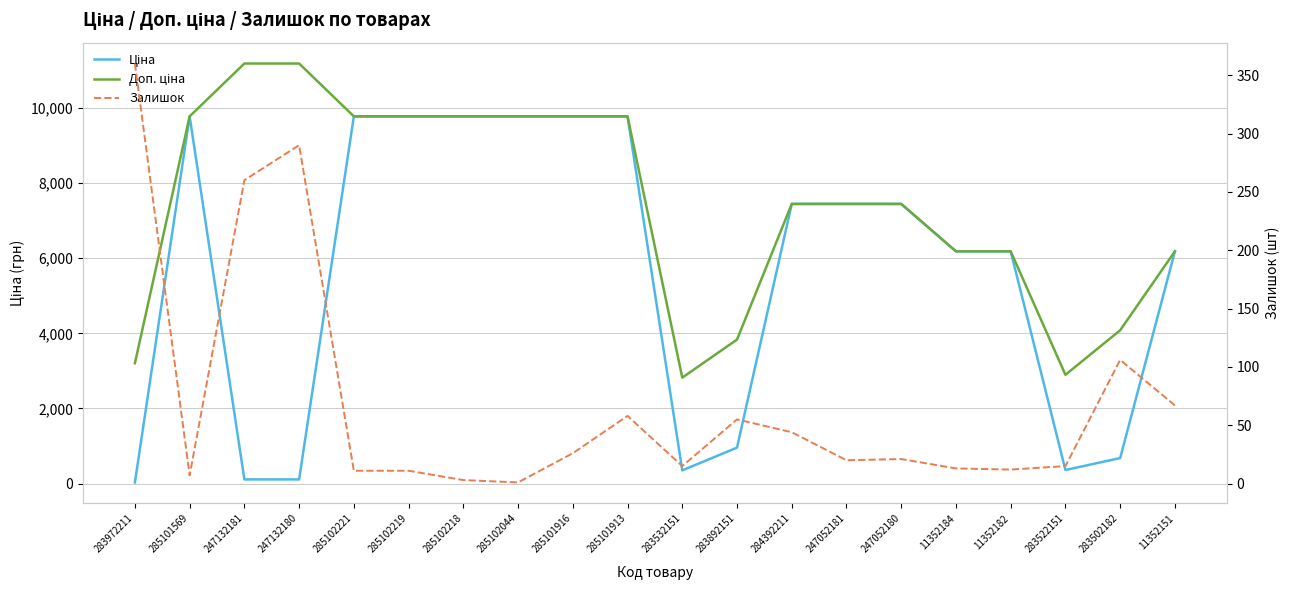

At 283502182, list the series in order from smallest to largest.

Залишок, Ціна, Доп. ціна